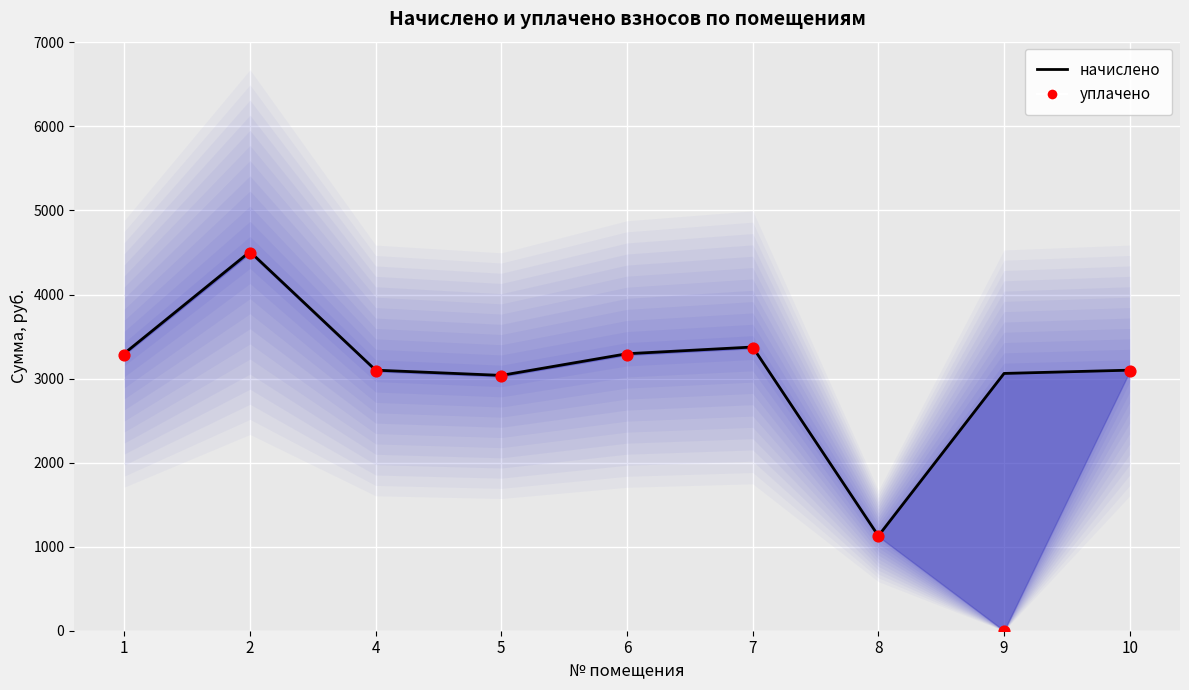

Which series has the largest total across all categories?

начислено